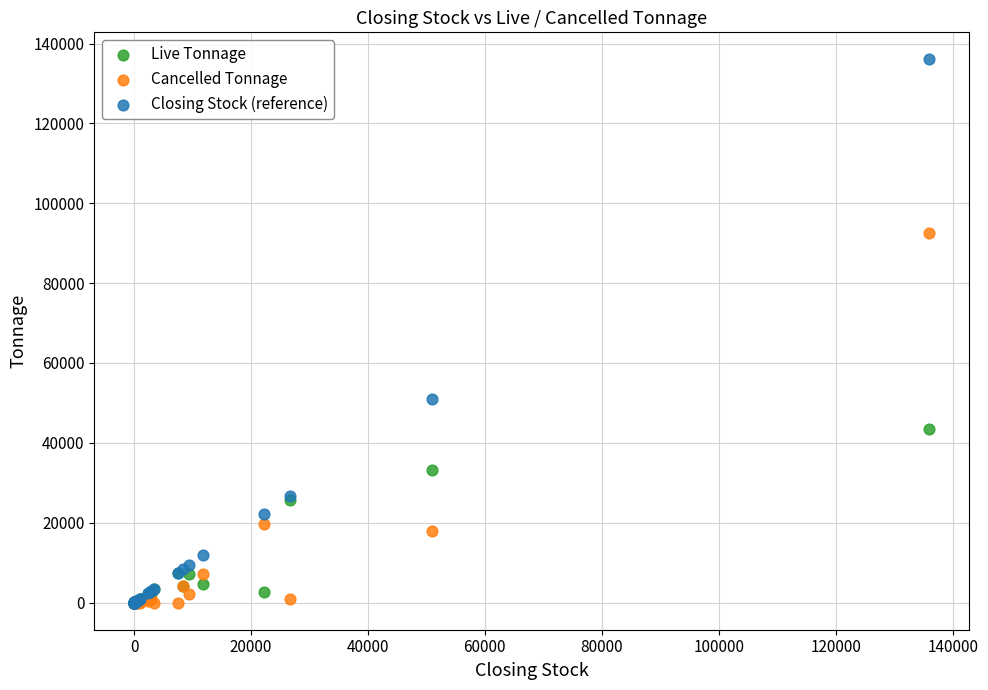

What are all the series names shown in the legend?

Live Tonnage, Cancelled Tonnage, Closing Stock (reference)